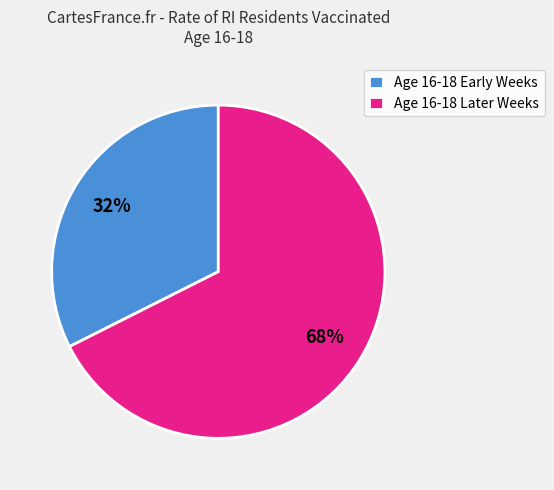

What percentage is the Age 16-18 Later Weeks slice, to the nearest percent?

68%